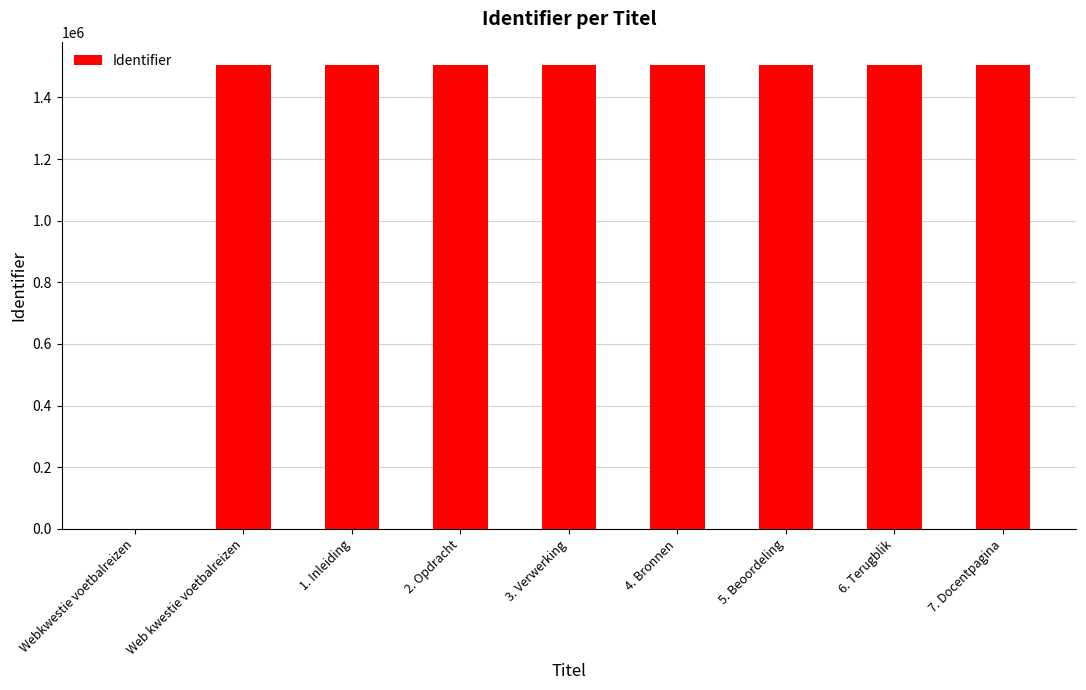

At which label is the value closest to 752833?

Web kwestie voetbalreizen